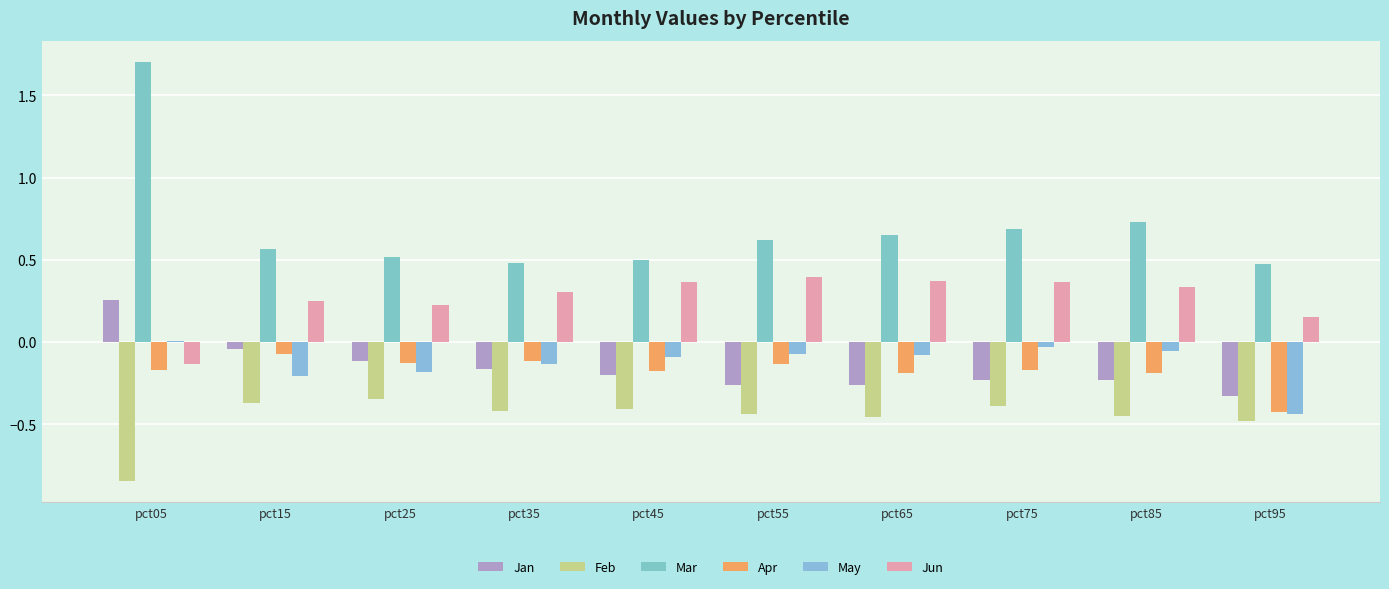

How many data points in Jun are above 0?

9